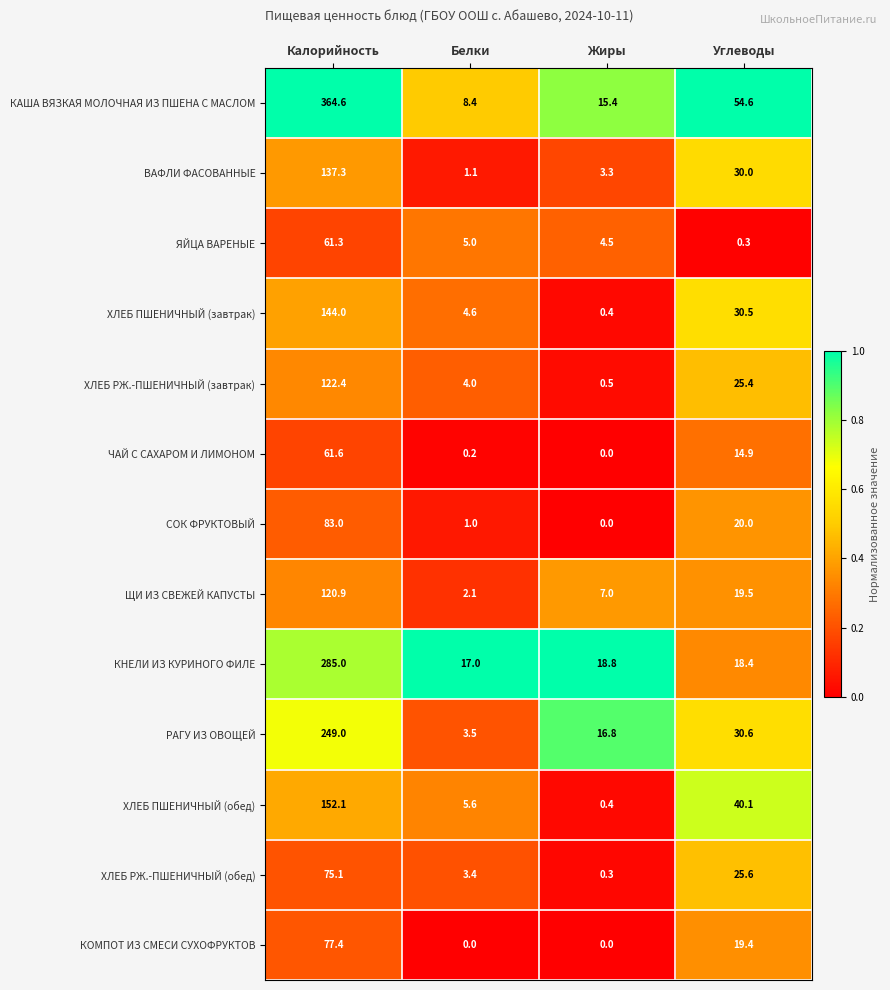

Between Калорийность and Белки, which series saw the biggest shift?

КАША ВЯЗКАЯ МОЛОЧНАЯ ИЗ ПШЕНА С МАСЛОМ